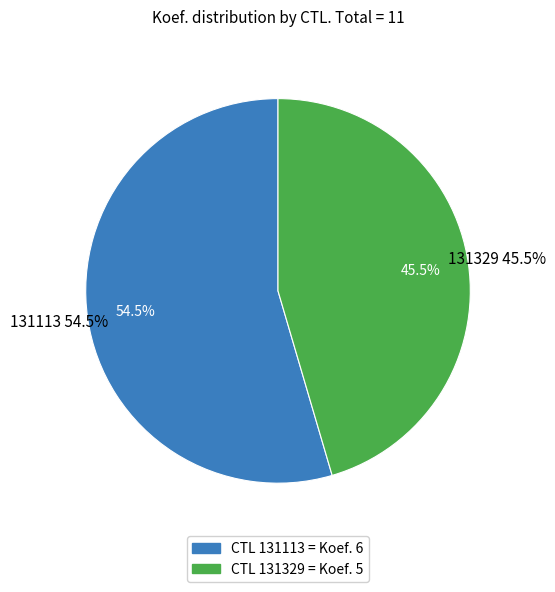

What percentage is the 131113 slice, to the nearest percent?

55%